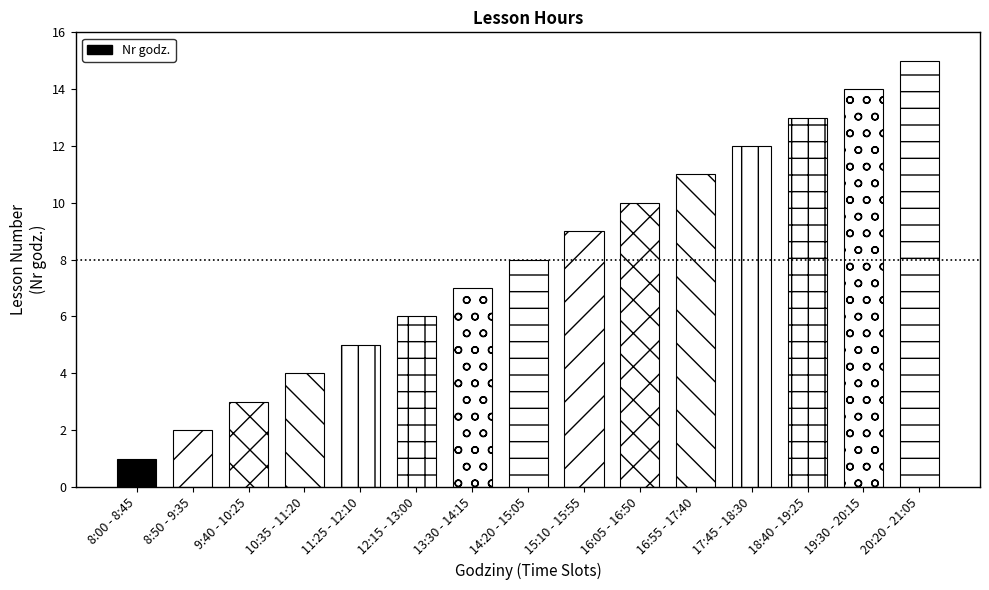

Is it true that the value at 9:40 - 10:25 is 3?

True